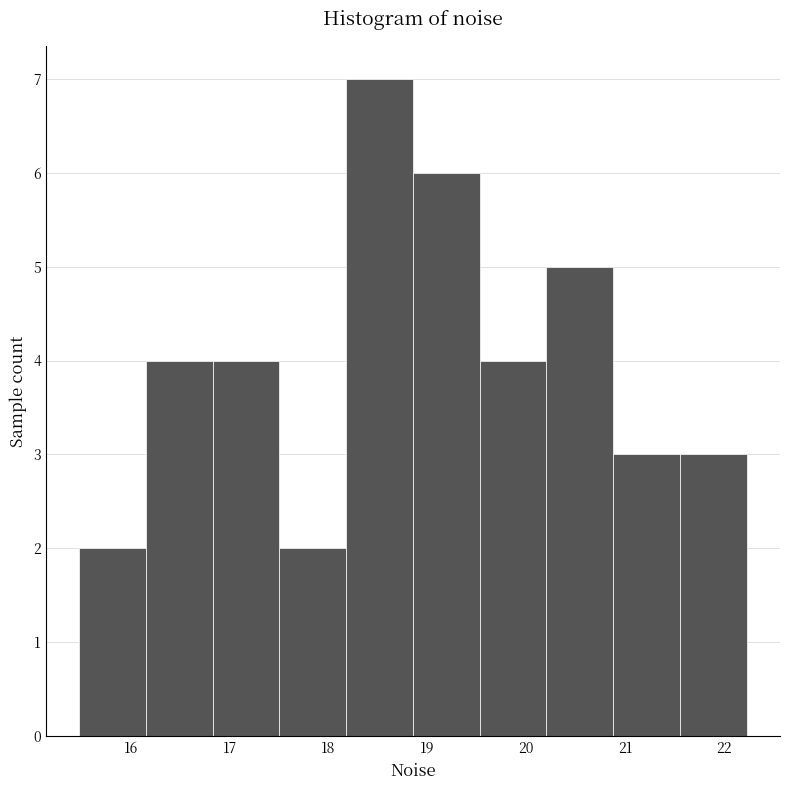

Which range on the x-axis has the tallest bar?

18.2 to 18.9